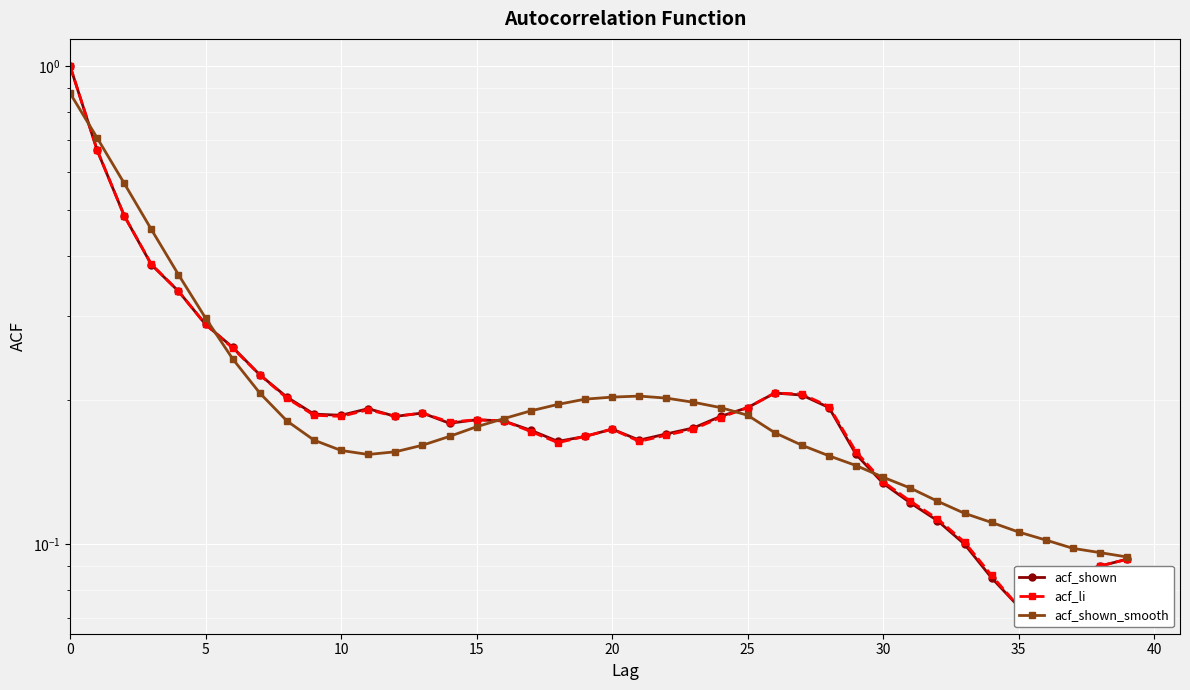

The value of acf_shown_smooth at 18 is 0.2. True or false?

True